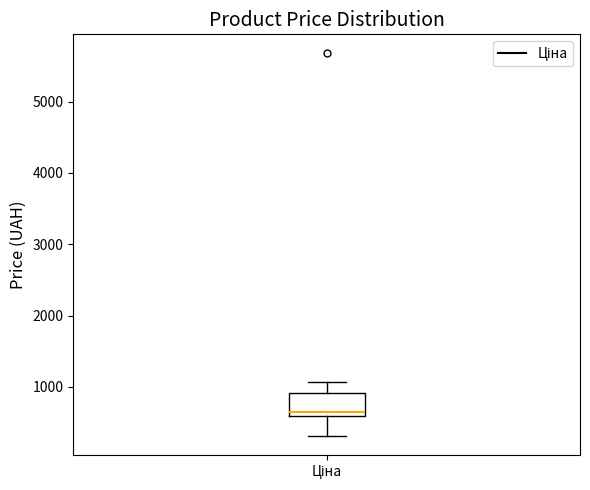

Where is the lower edge of the box for Ціна on the y-axis? The values are not printed on the chart, so give them approximately, as read against the axis.

600